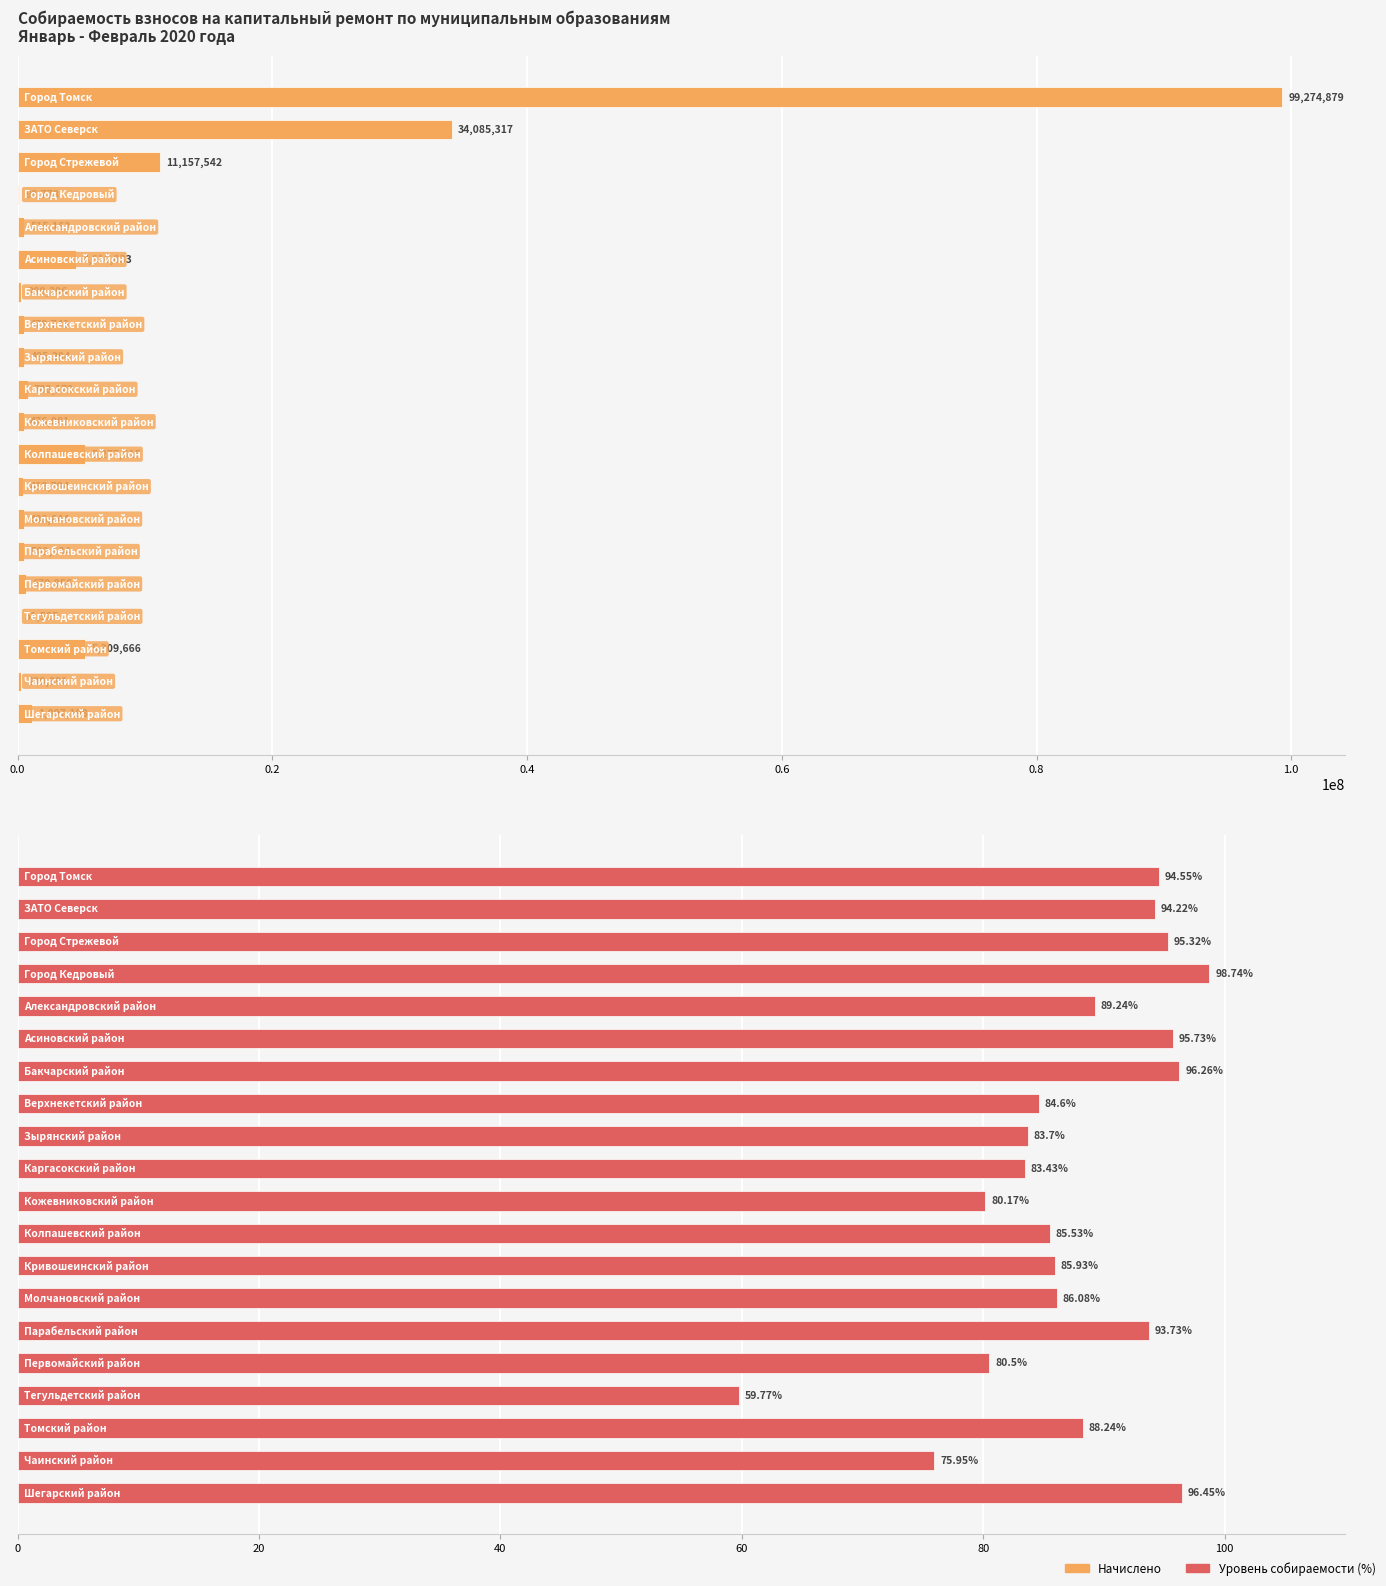

Read the Уровень собираемости (%) value at 19.

96.5